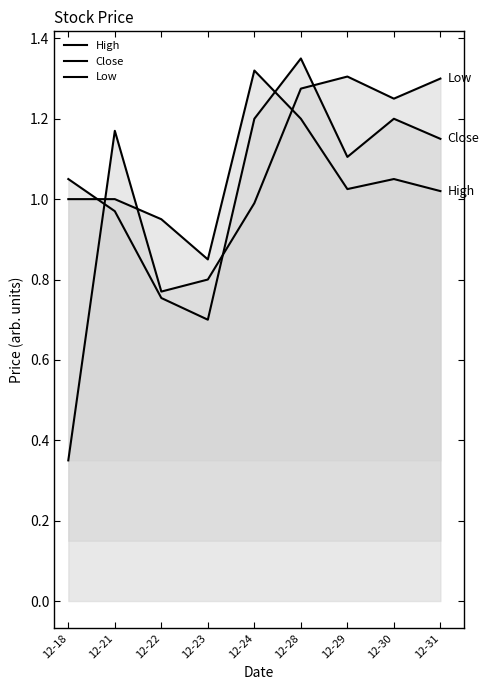

Reading left to right, extract all data points from this chart.

High: 12-18=1.0	12-21=1.0	12-22=1.0	12-23=0.9	12-24=1.3	12-28=1.2	12-29=1.0	12-30=1.0	12-31=1.0
Close: 12-18=1.0	12-21=1.0	12-22=0.8	12-23=0.7	12-24=1.2	12-28=1.4	12-29=1.1	12-30=1.2	12-31=1.1
Low: 12-18=0.3	12-21=1.2	12-22=0.8	12-23=0.8	12-24=1.0	12-28=1.3	12-29=1.3	12-30=1.2	12-31=1.3